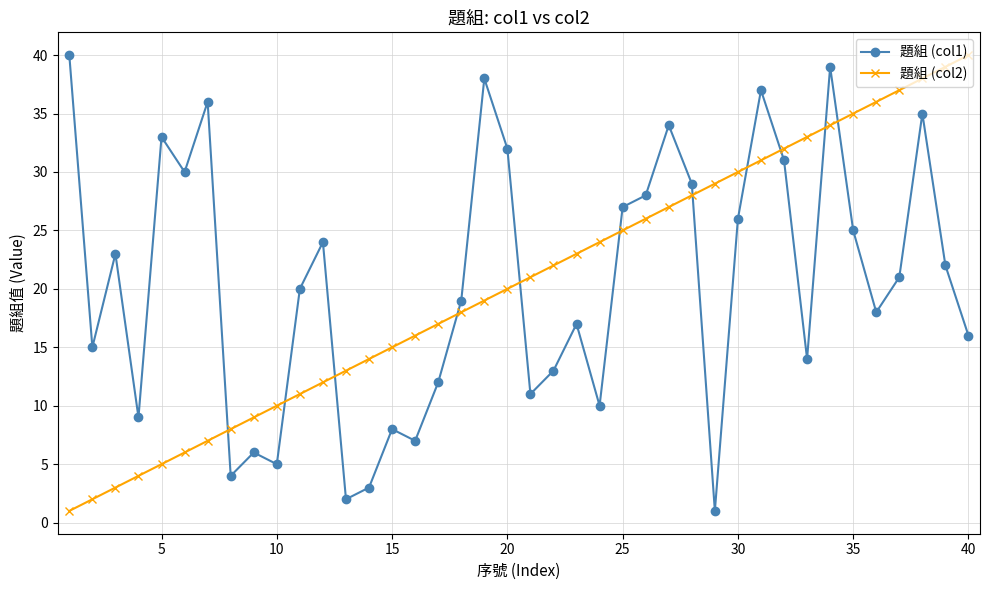

Which series ends up on top after the final intersection of 題組 (col2) and 題組 (col1)?

題組 (col2)